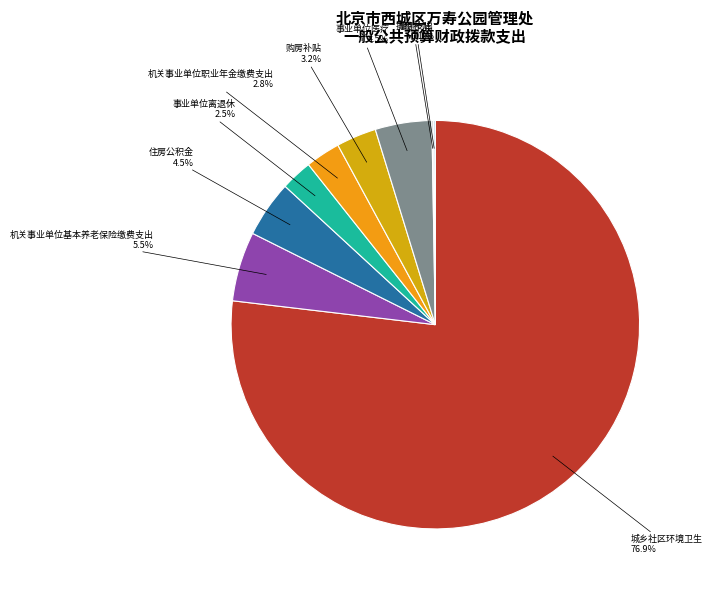

What portion of the pie excludes 事业单位离退休?

97.5%